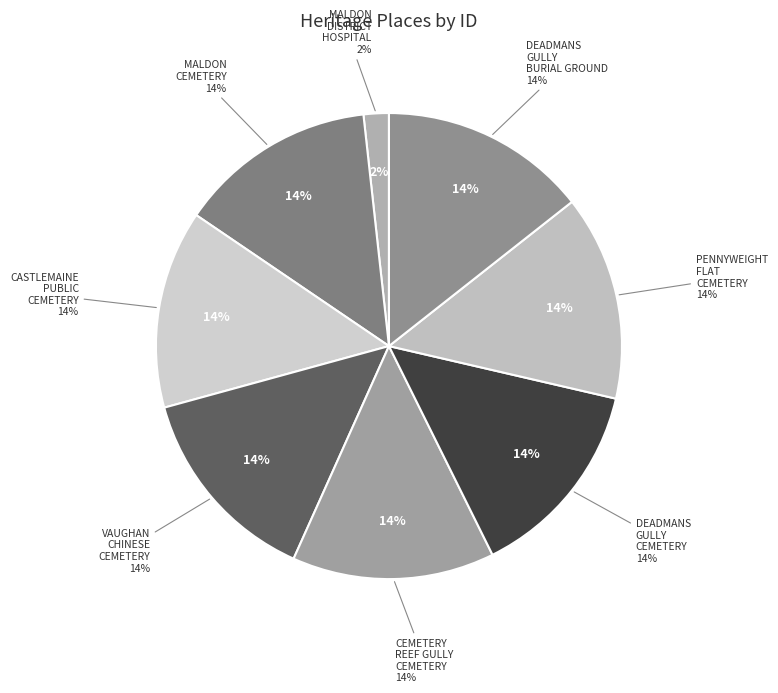

To the nearest percent, what portion does CASTLEMAINE PUBLIC CEMETERY represent?

14%